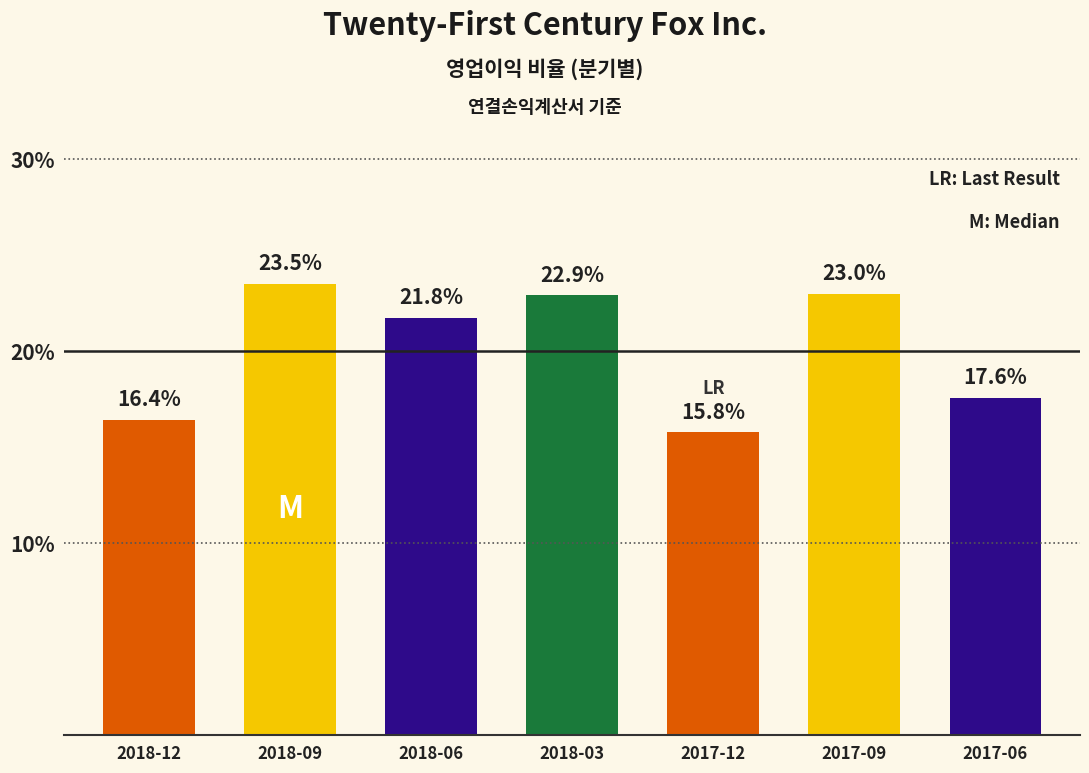

Where is the data nearest to the value 0?

2017-12